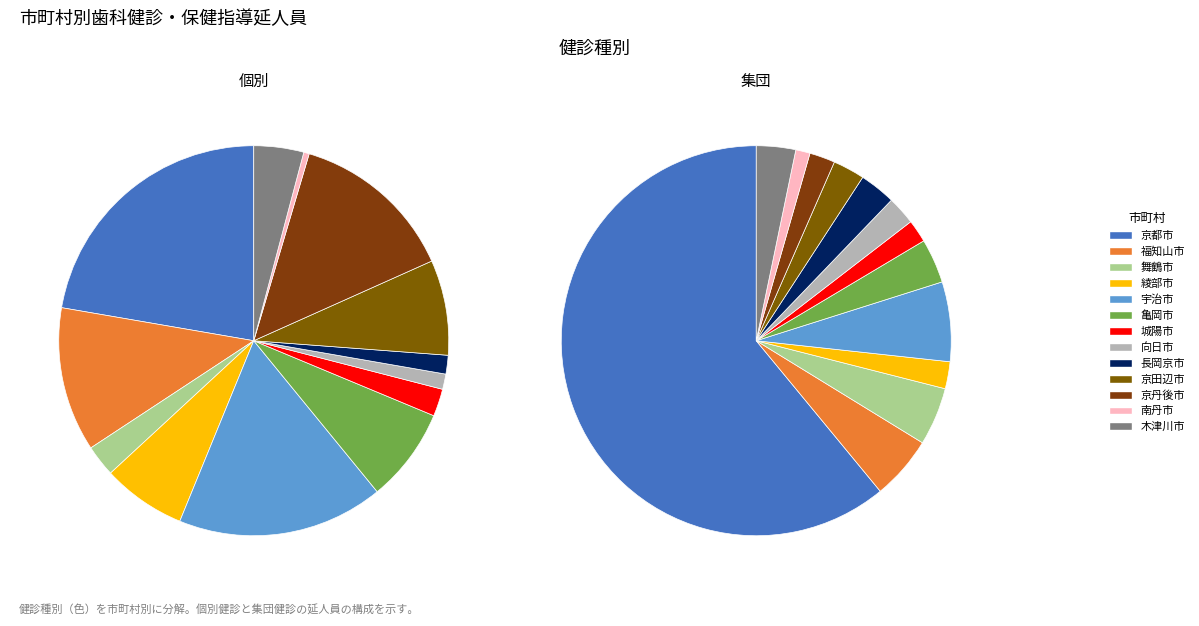

To the nearest percent, what portion does 京丹後市 represent?

2%